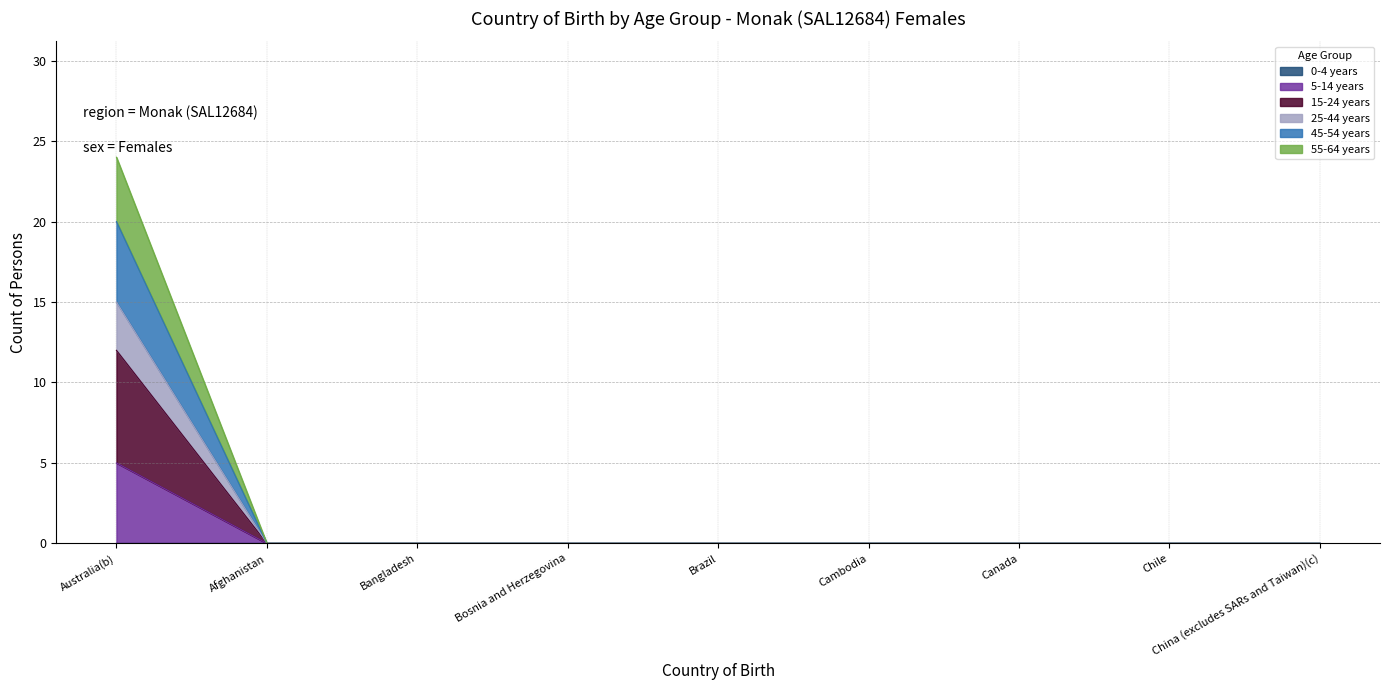

What is the label of the 2nd point from the left?

Afghanistan